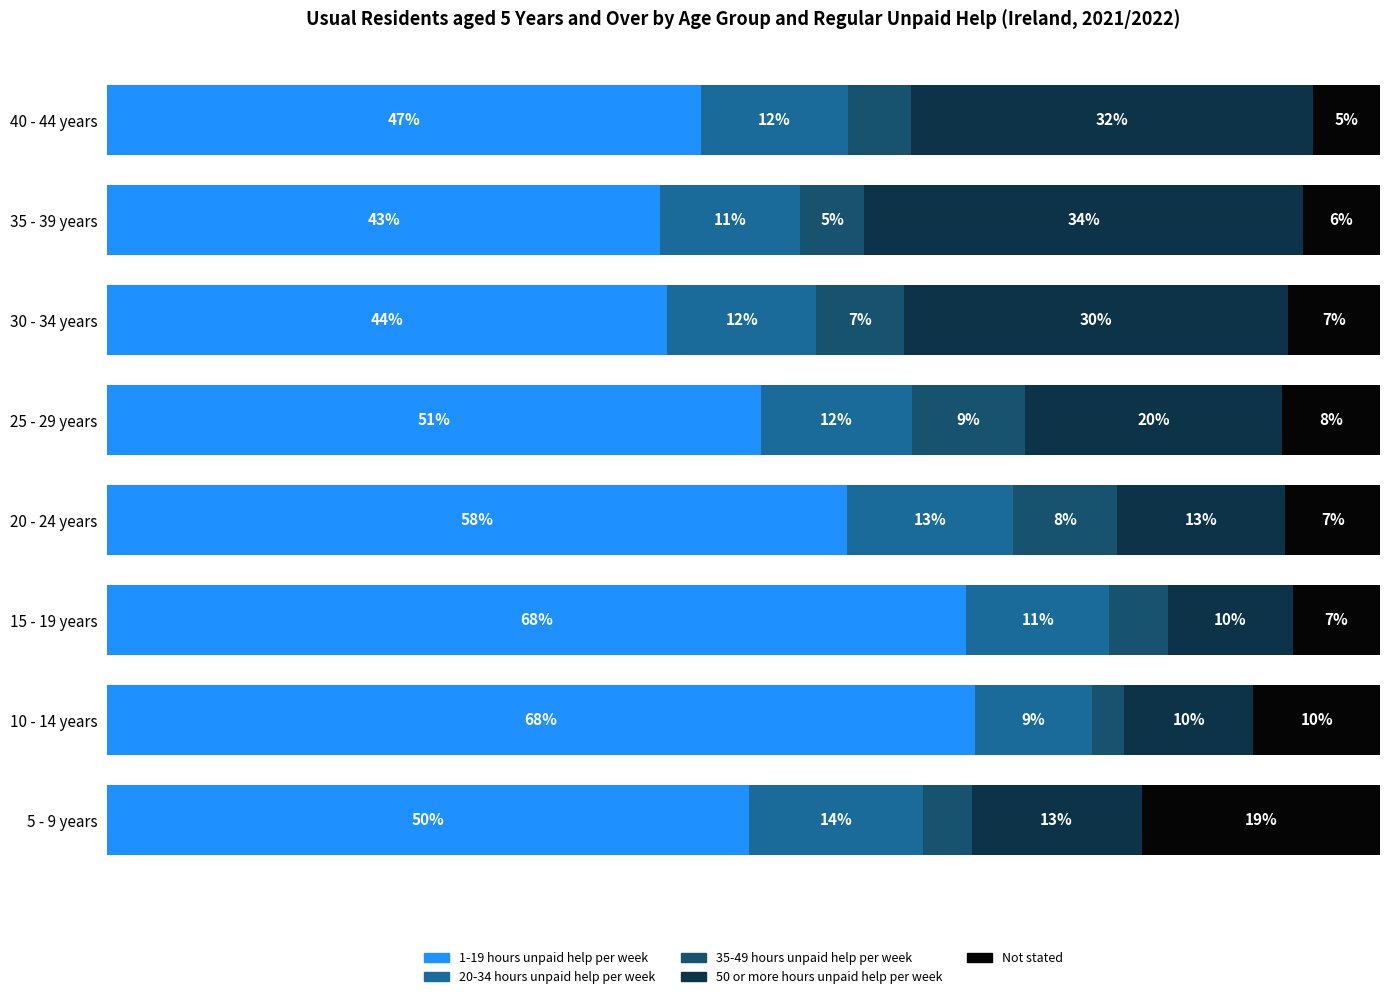

What are all the series names shown in the legend?

1-19 hours unpaid help per week, 20-34 hours unpaid help per week, 35-49 hours unpaid help per week, 50 or more hours unpaid help per week, Not stated